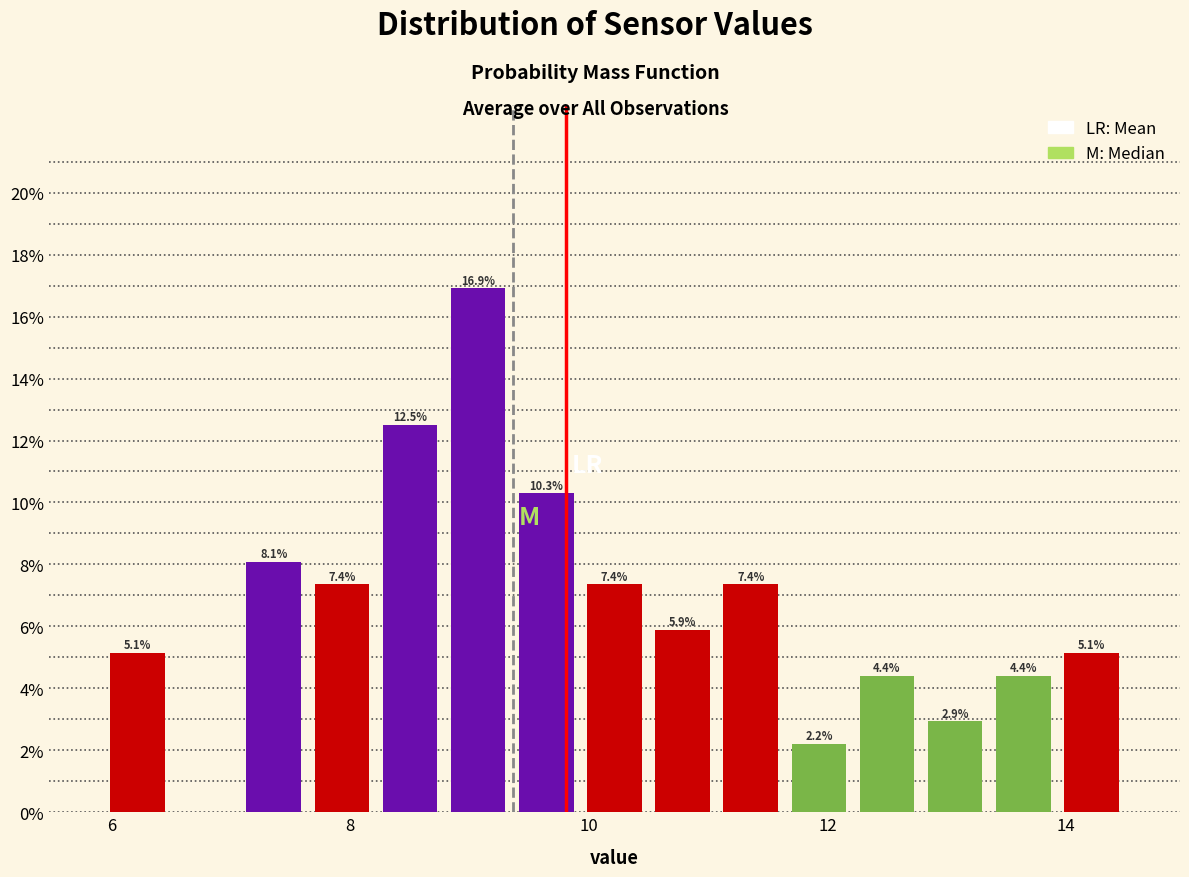

Around what value on the x-axis is the tallest bar? Give the approximate position of its centre, as read against the axis.

9.0